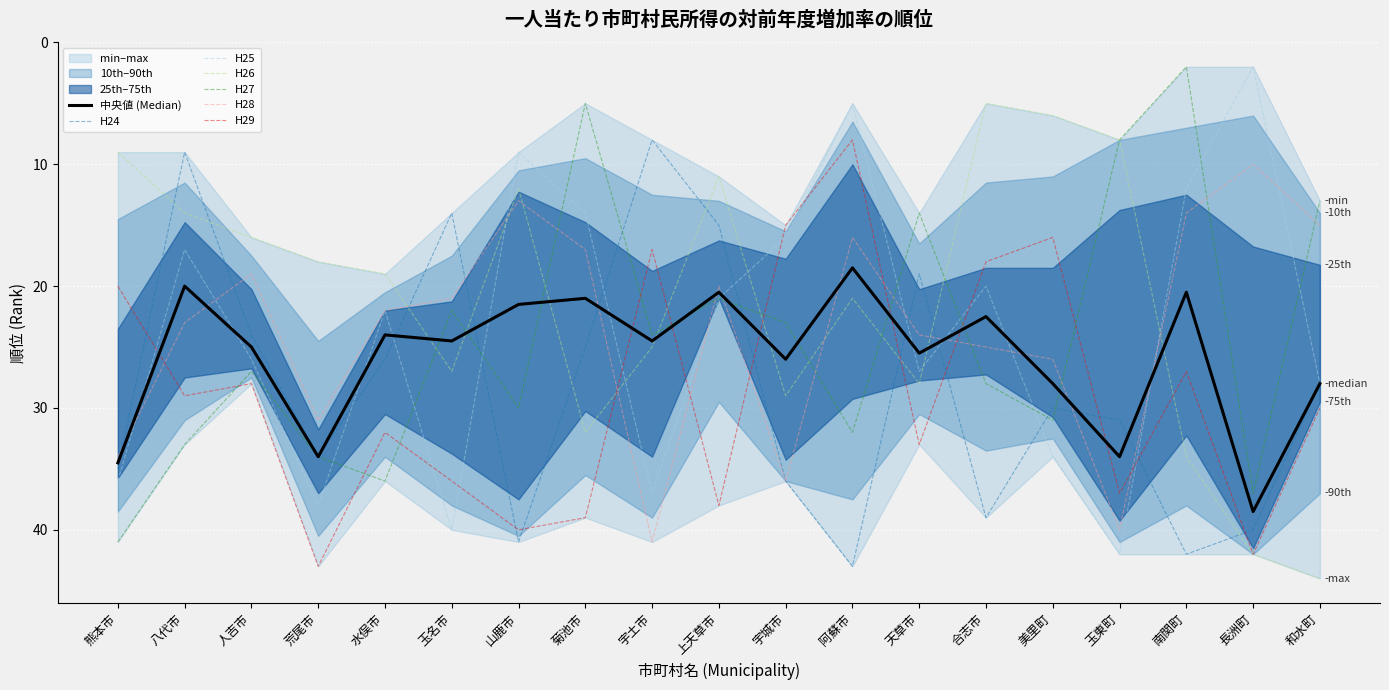

What is the minimum value shown in the chart?

2